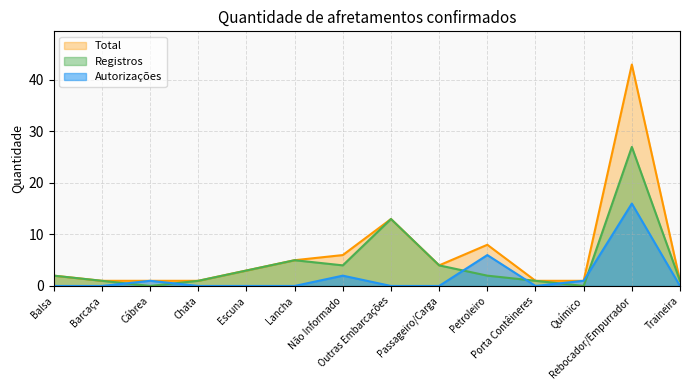

What is the sum of the Total values at Barcaça and Traineira?

2